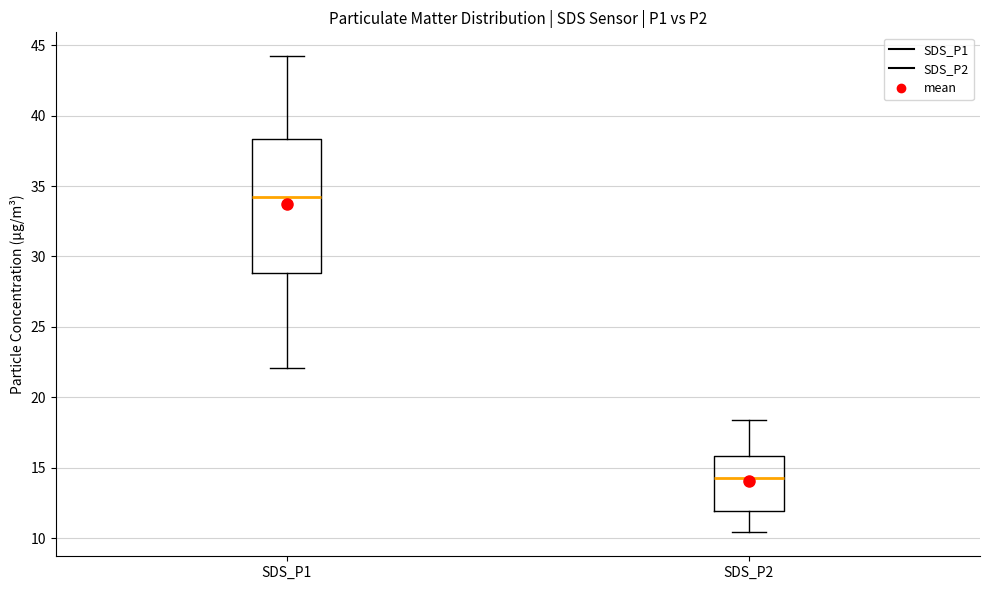

Which box is the tallest, from its lower edge to its upper edge?

SDS_P1